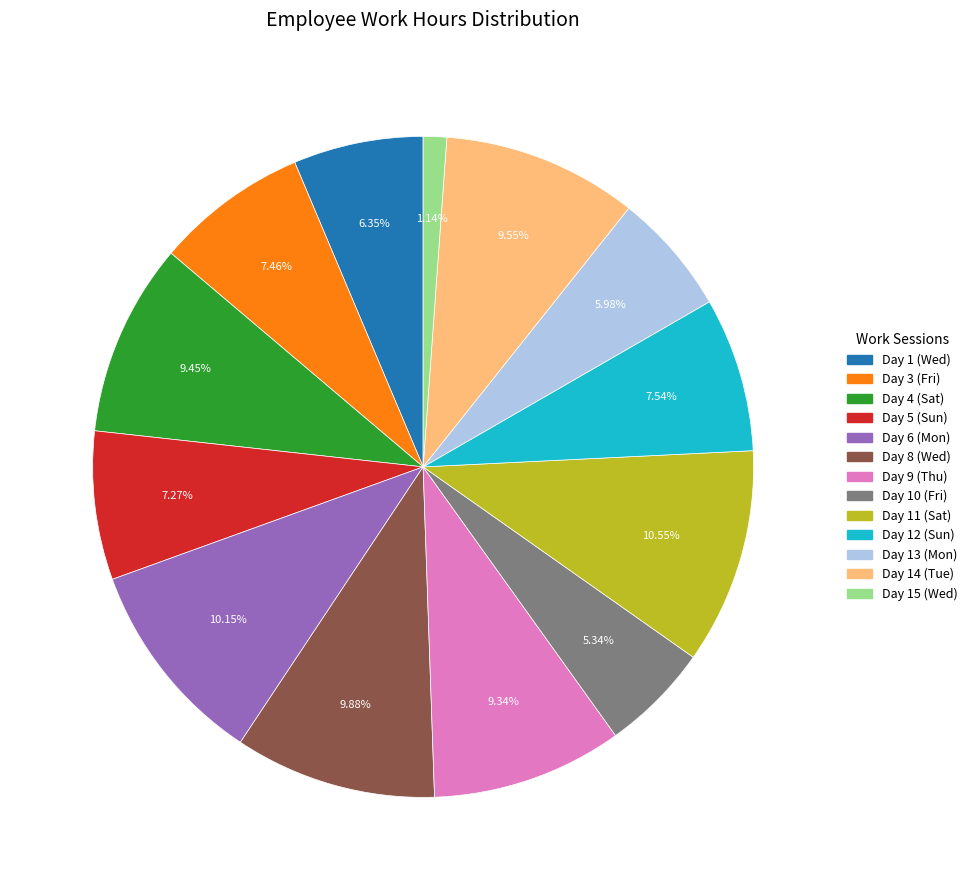

Is Day 10 (Fri) the majority of the pie?

No